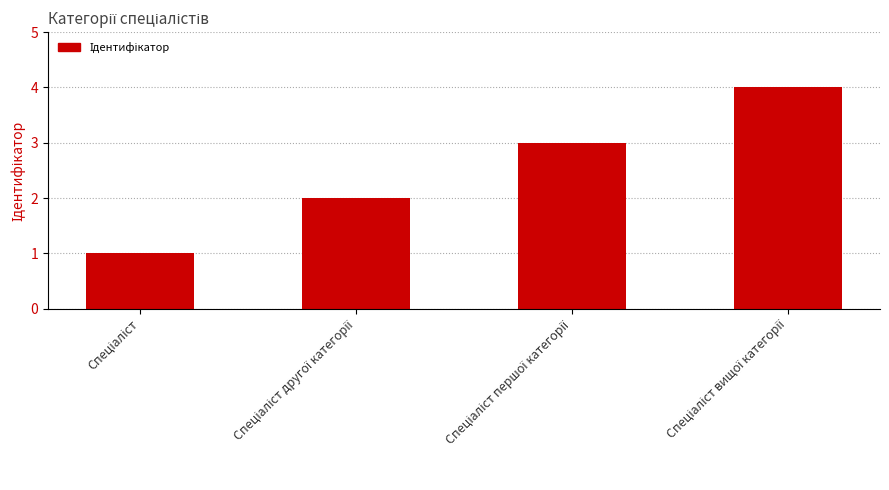

How many categories are shown in the chart?

4